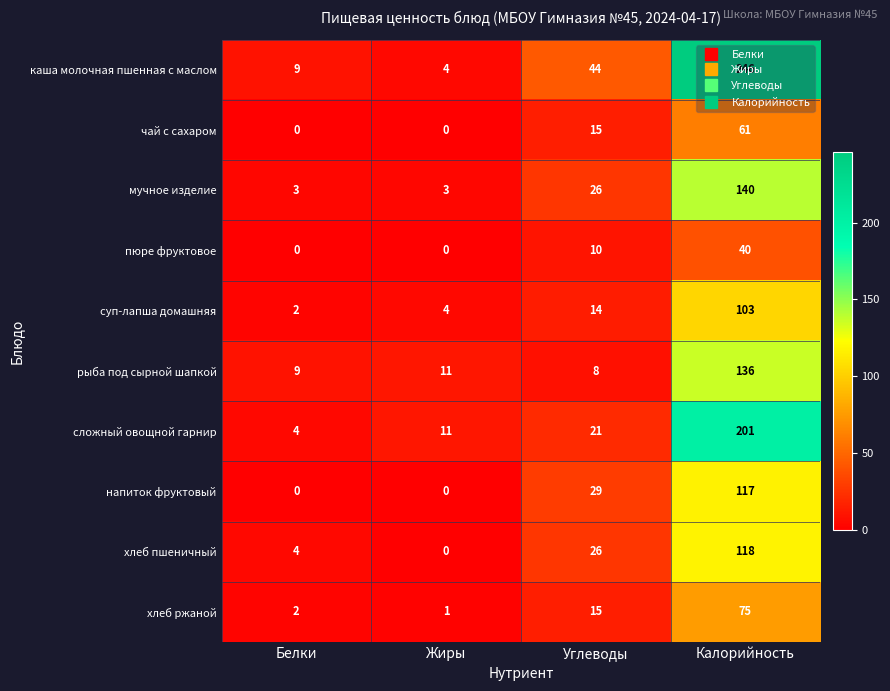

What is the difference between the maximum and minimum values in the пюре фруктовое series?

40